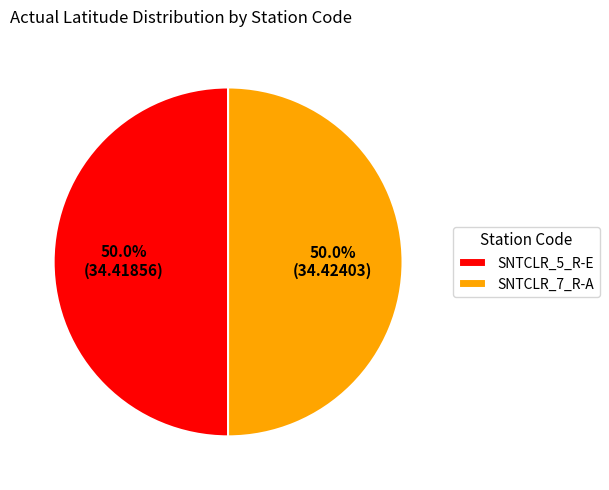

Approximately how many times larger is the value at SNTCLR_5_R-E compared to SNTCLR_7_R-A?

1.0